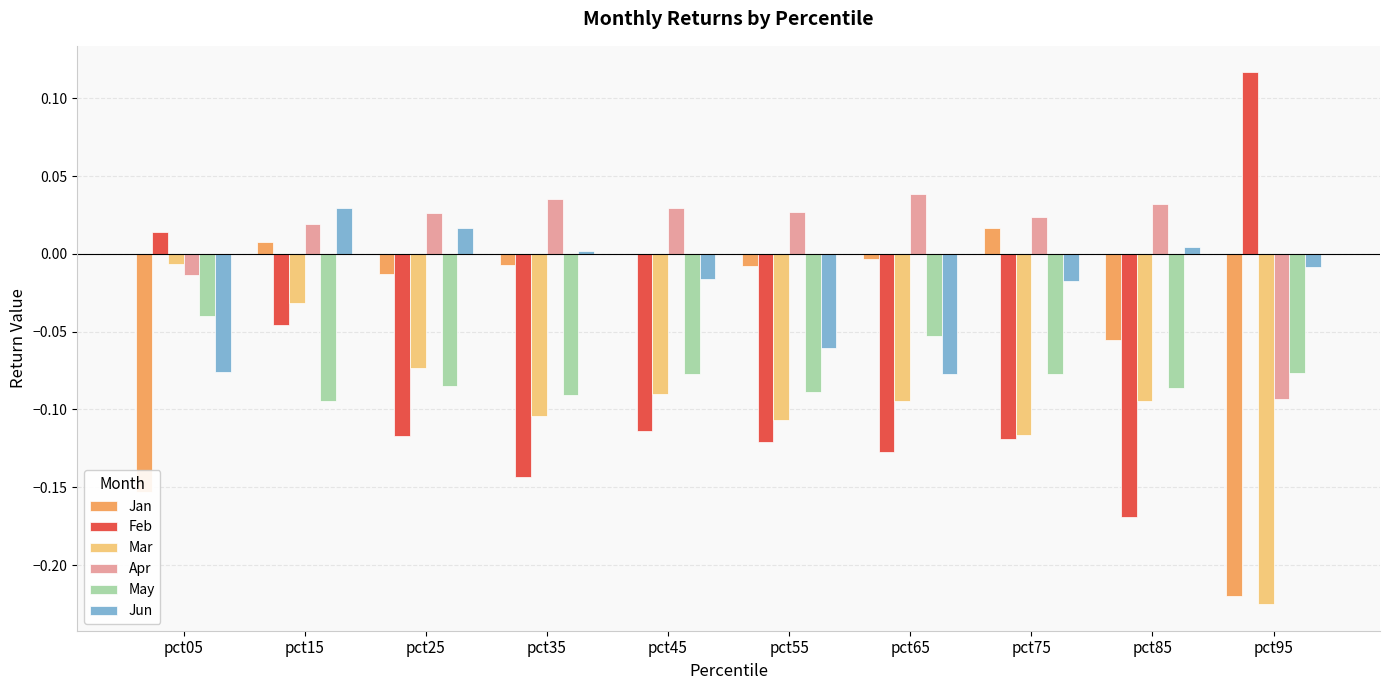

Are the bars grouped side by side (vs. stacked)?

Yes